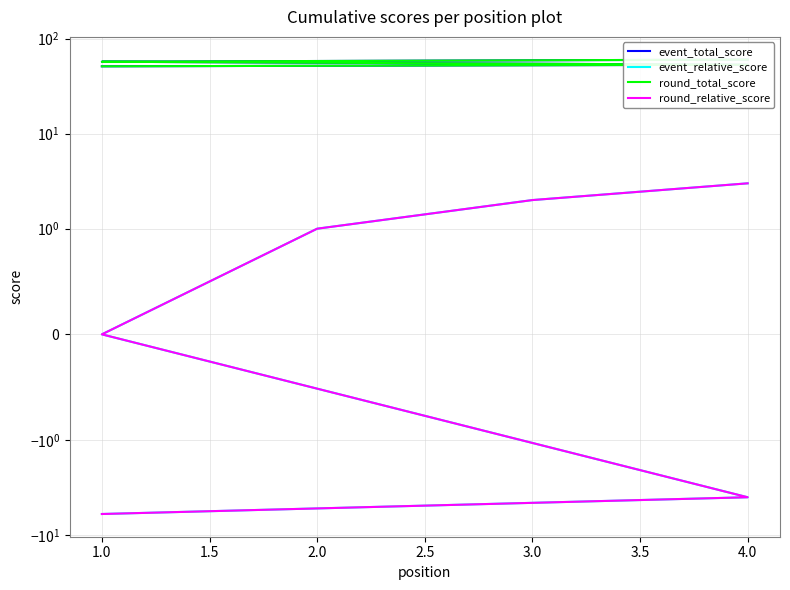

The round_relative_score series shows 5 at 4.0. True or false?

False